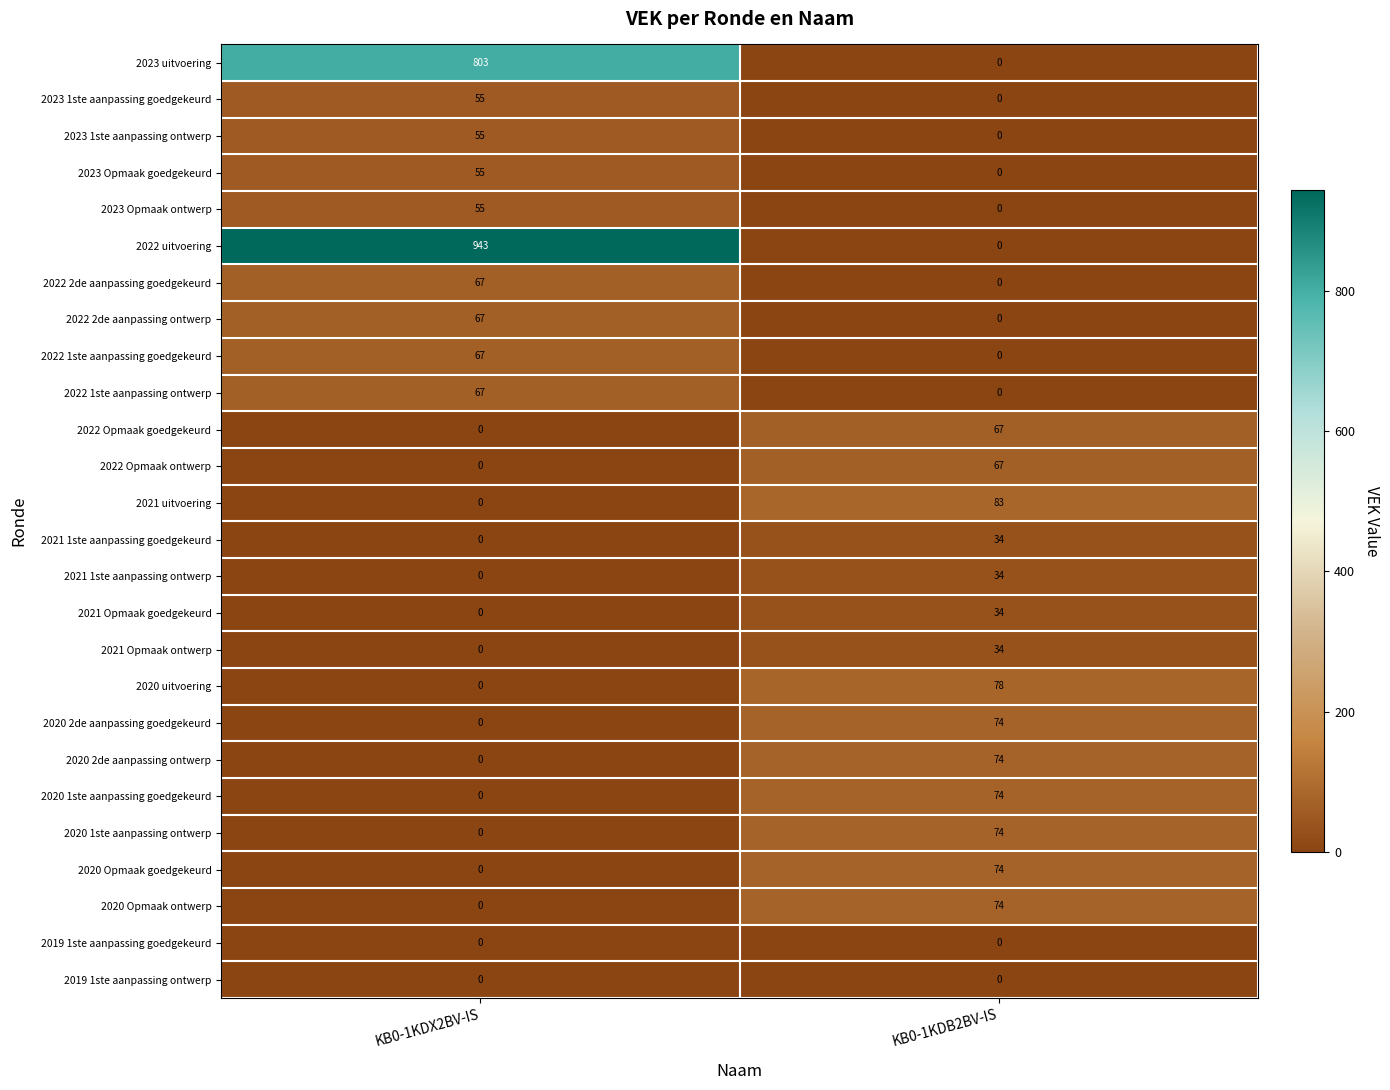

What is the greatest value displayed?

943